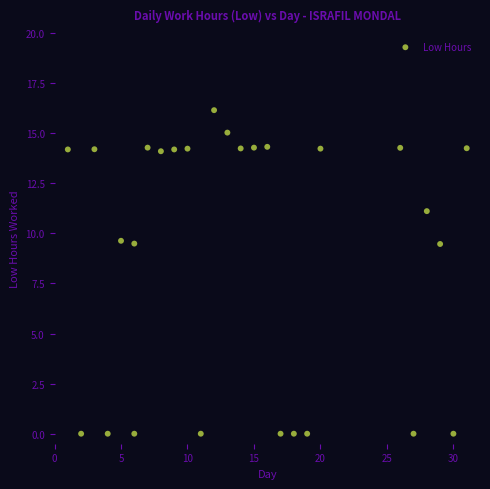

What is the range of X values (max minus min)?

30.0